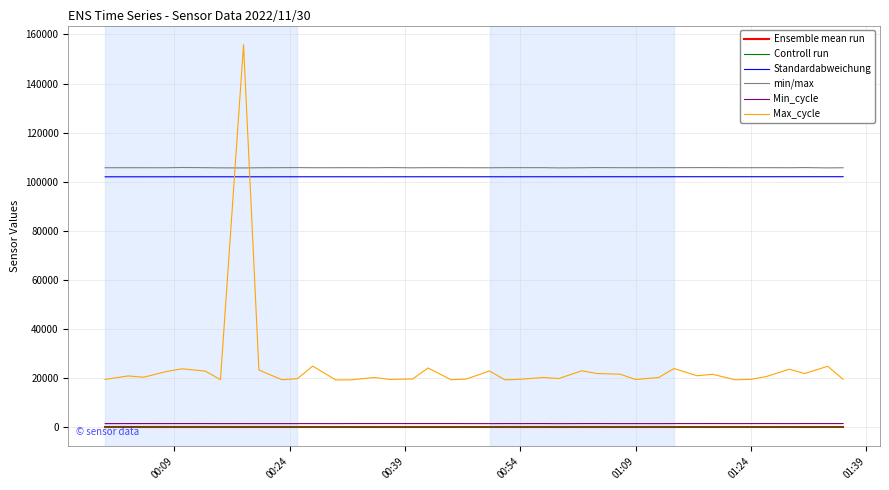

True or false: Min_cycle and min/max intersect in this chart.

False